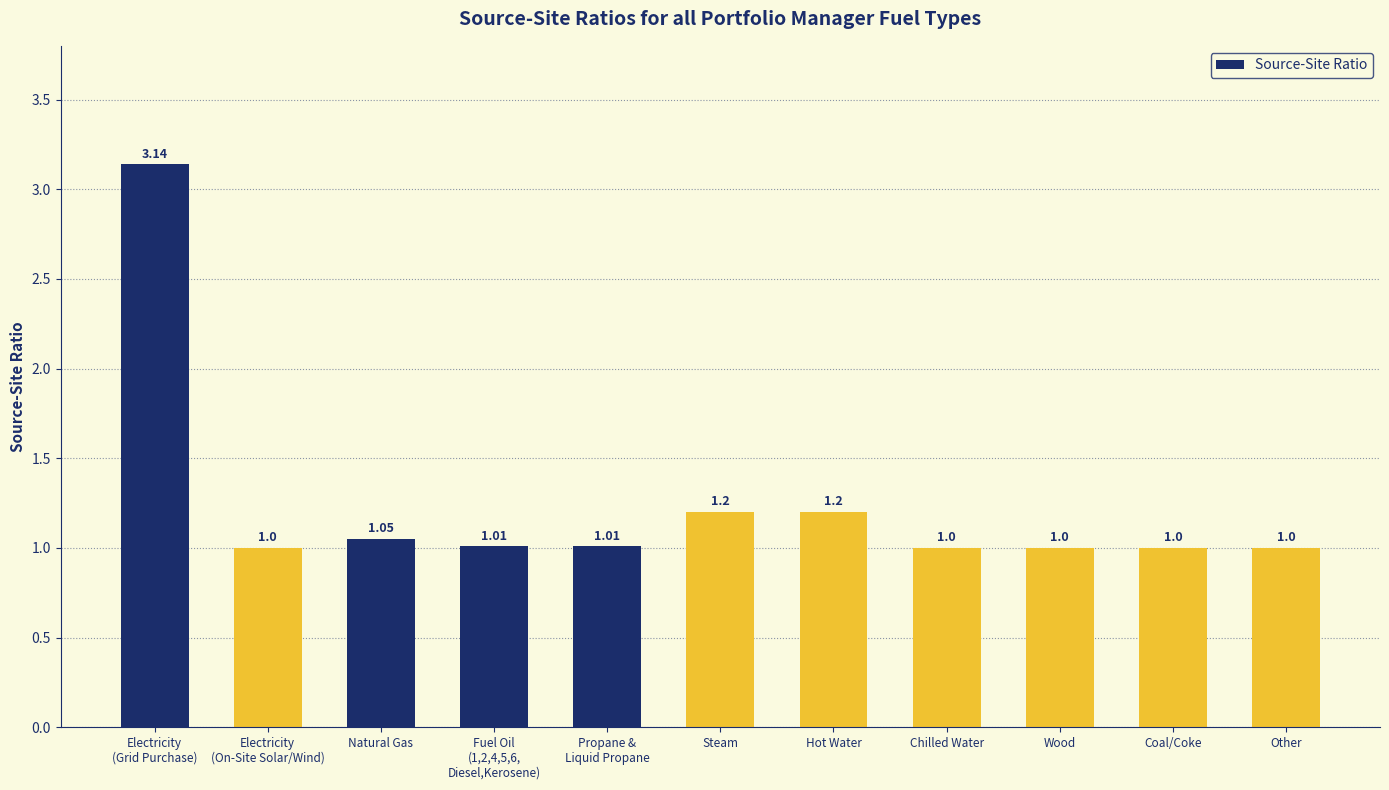

What is the label of the 10th bar from the left?

Coal/Coke